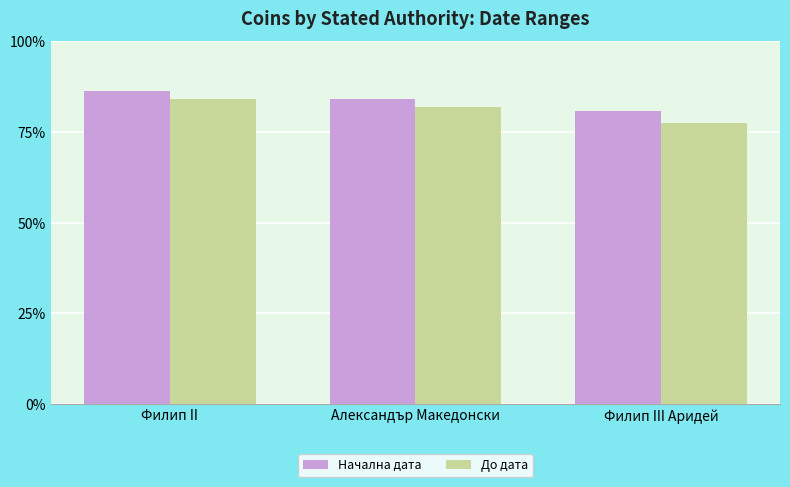

Reading left to right, what are all the values shown in this chart?

Начална дата: 345	336	323
До дата: 336	328	310